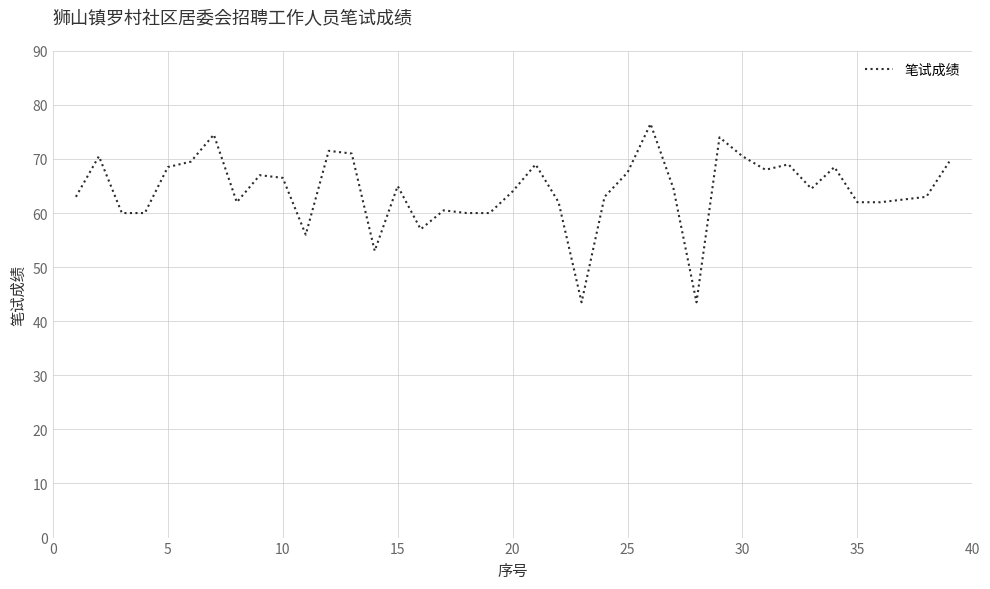

What is the minimum value shown in the chart?

43.5